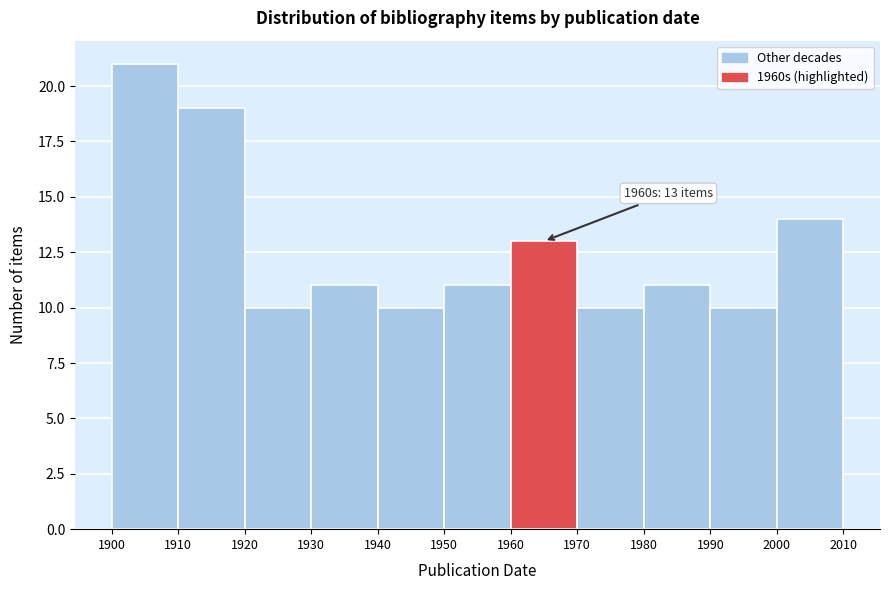

Which range on the x-axis has the tallest bar?

1900 to 1910